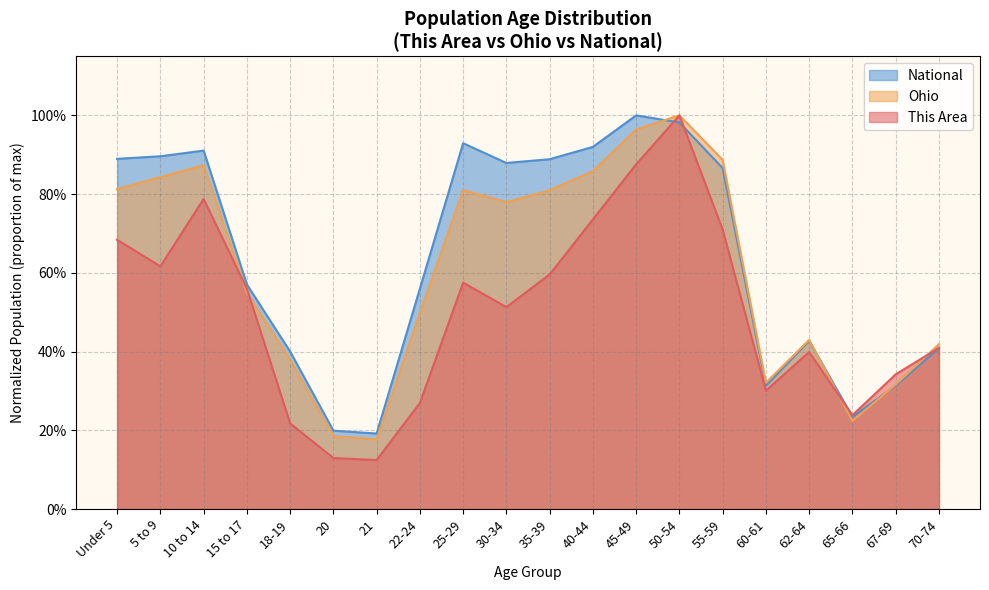

Where do Ohio and National first cross each other?

45-49 and 50-54